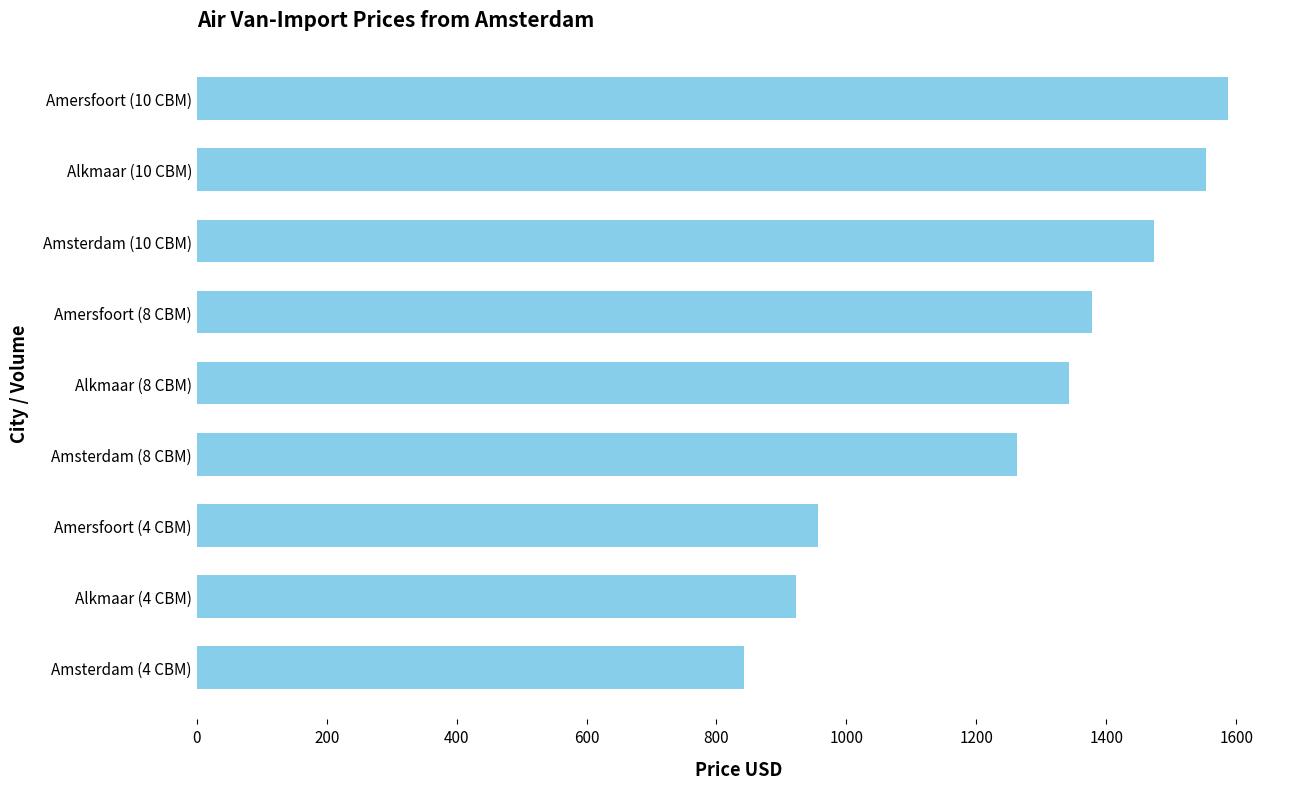

How many bars are there in total?

9